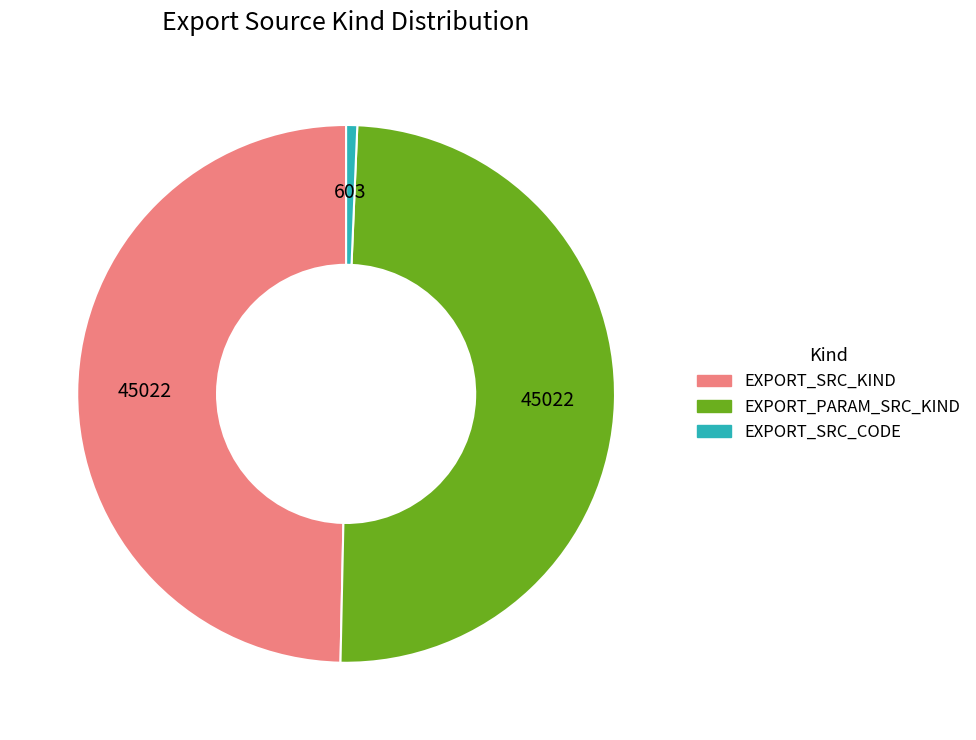

What is the smallest slice in the pie chart?

EXPORT_SRC_CODE